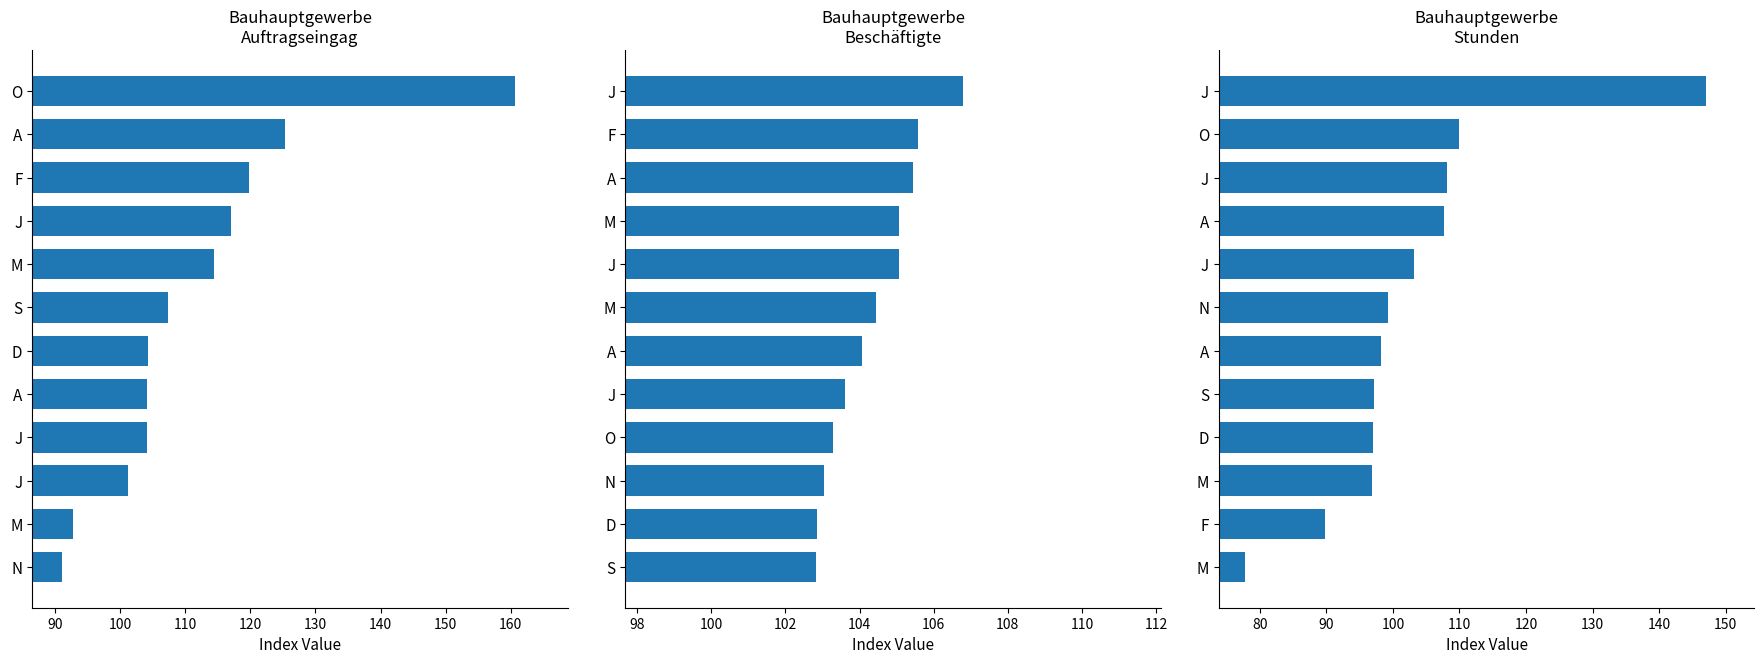

Reading left to right, what are all the values shown in this chart?

Auftragseingag: 160.7	125.3	119.8	117.1	114.5	107.4	104.3	104.2	104.1	101.3	92.8	91.1
Beschäftigte: 106.8	105.6	105.5	105.1	105.1	104.5	104.1	103.6	103.3	103.0	102.9	102.8
Stunden: 147.0	109.9	108.1	107.8	103.2	99.3	98.2	97.2	97.0	96.9	89.8	77.7